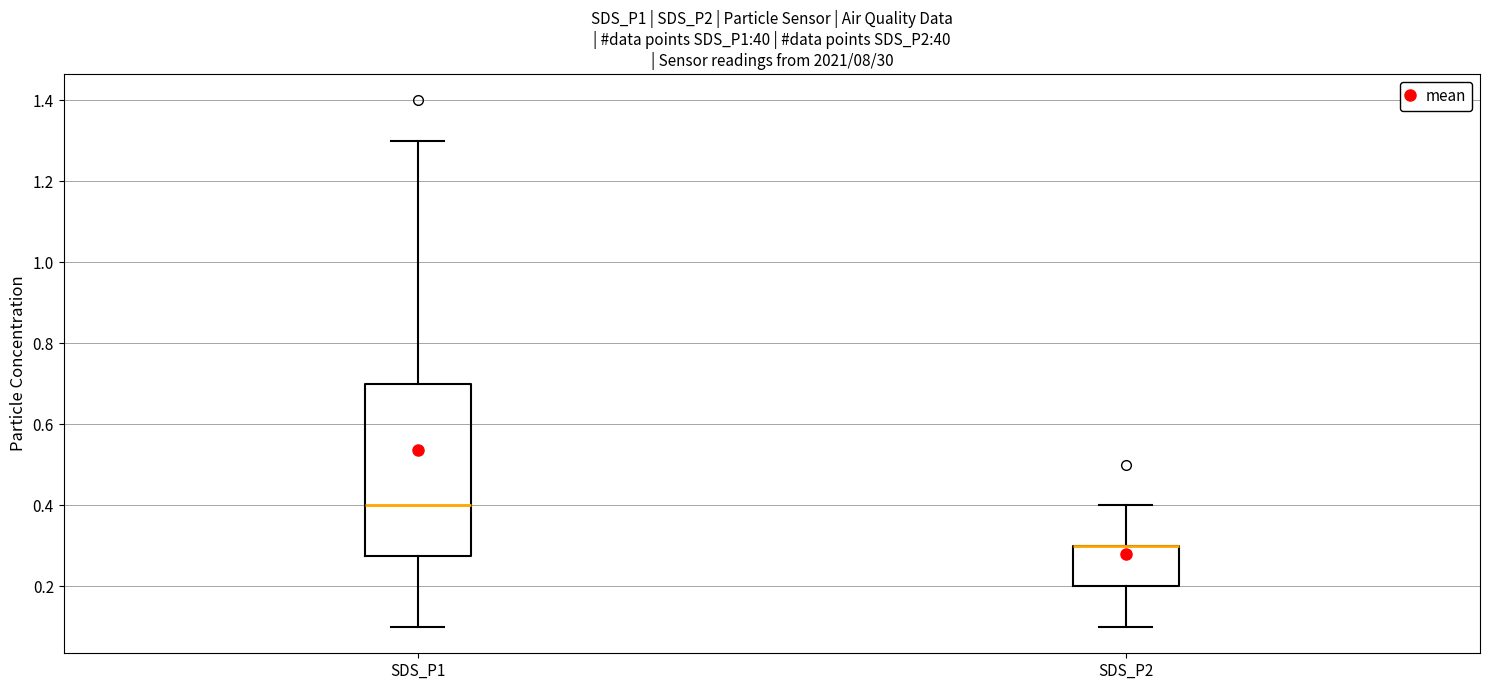

Where does the lower whisker of the box for SDS_P1 end on the y-axis? The values are not printed on the chart, so give them approximately, as read against the axis.

0.10